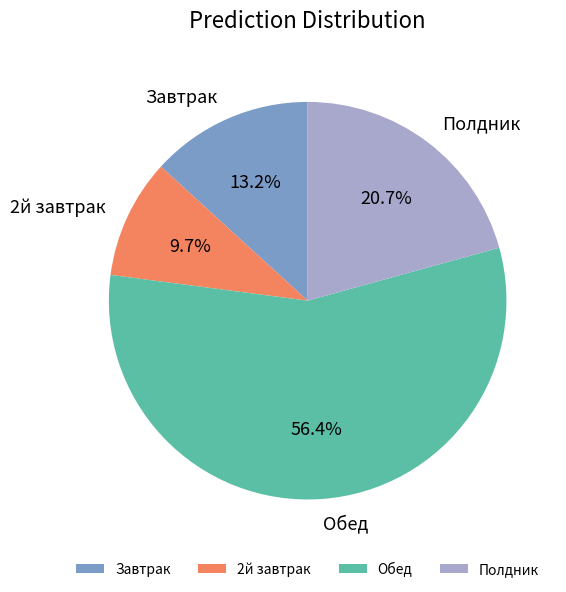

To the nearest percent, what portion does Полдник represent?

21%